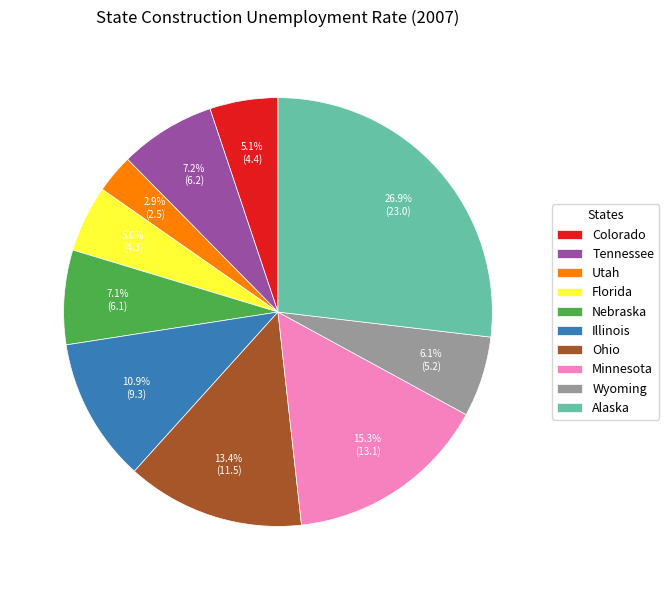

Which has a higher value, Illinois or Wyoming?

Illinois